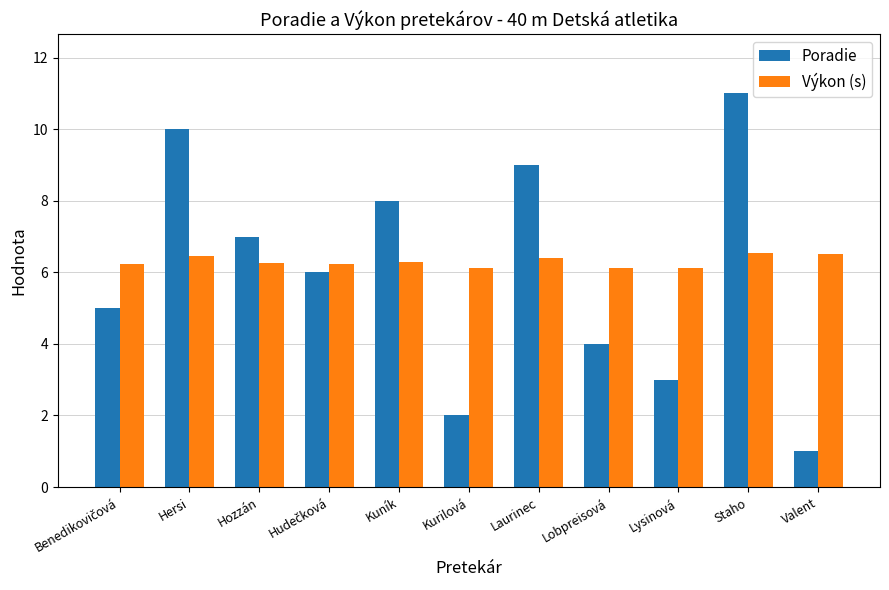

At which category is the sum across all series the highest?

Staho